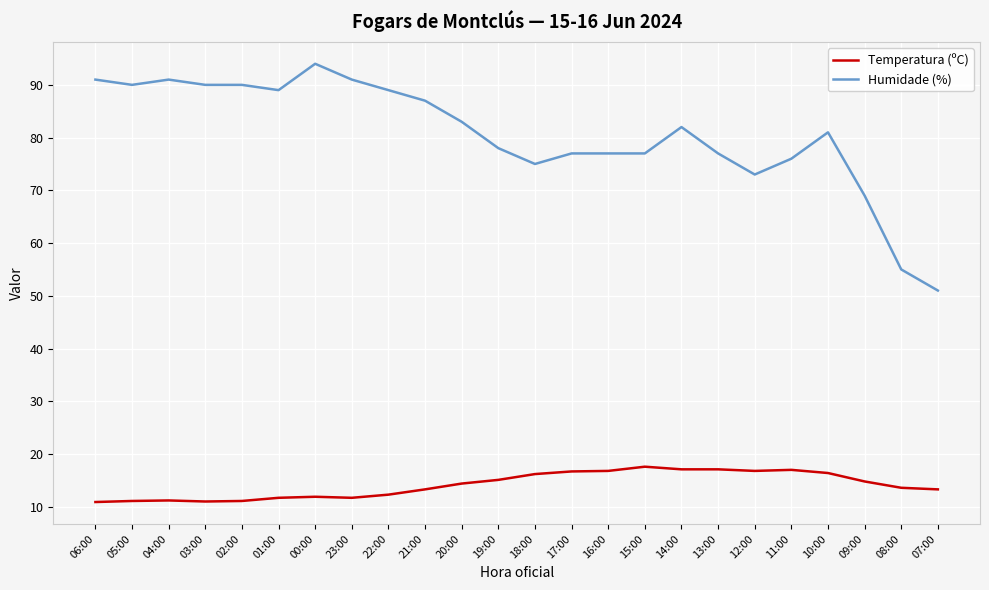

How many values in the Temperatura (ºC) series exceed 14?

12